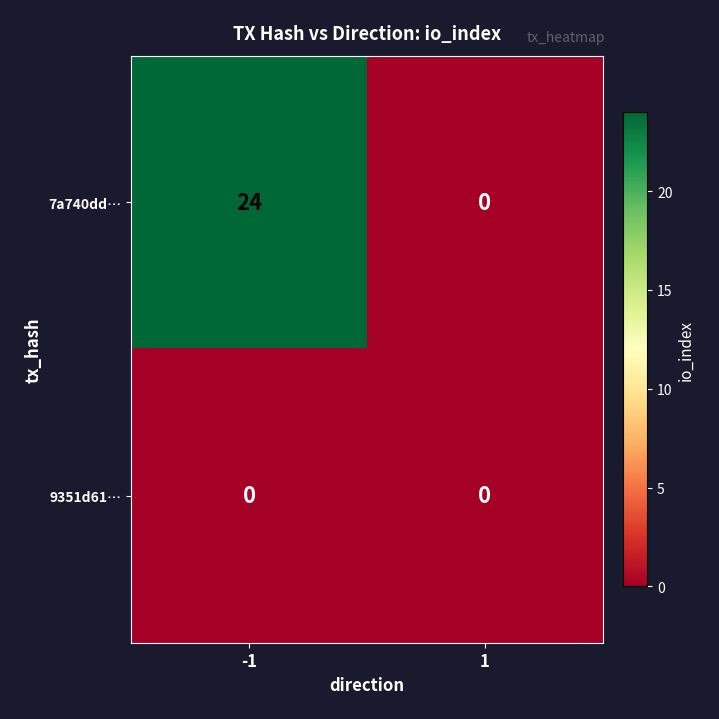

Is it true that 9351d61… equals 0 at 1?

True